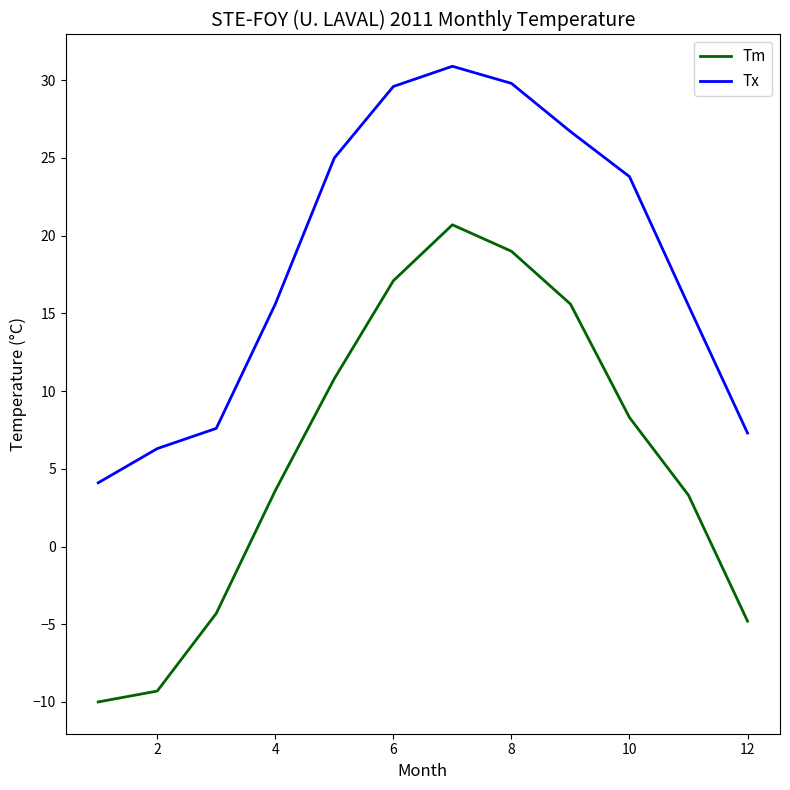

List the series in order of their overall mean, lowest first.

Tm, Tx